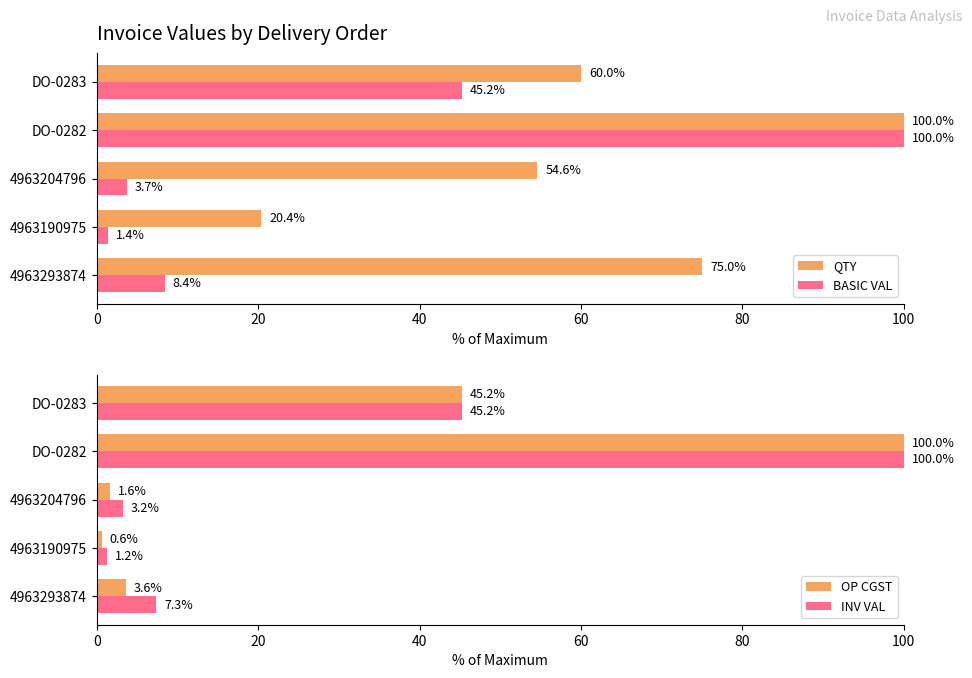

Rank the series by their maximum value, from lowest to highest.

QTY, BASIC VAL, OP CGST, INV VAL